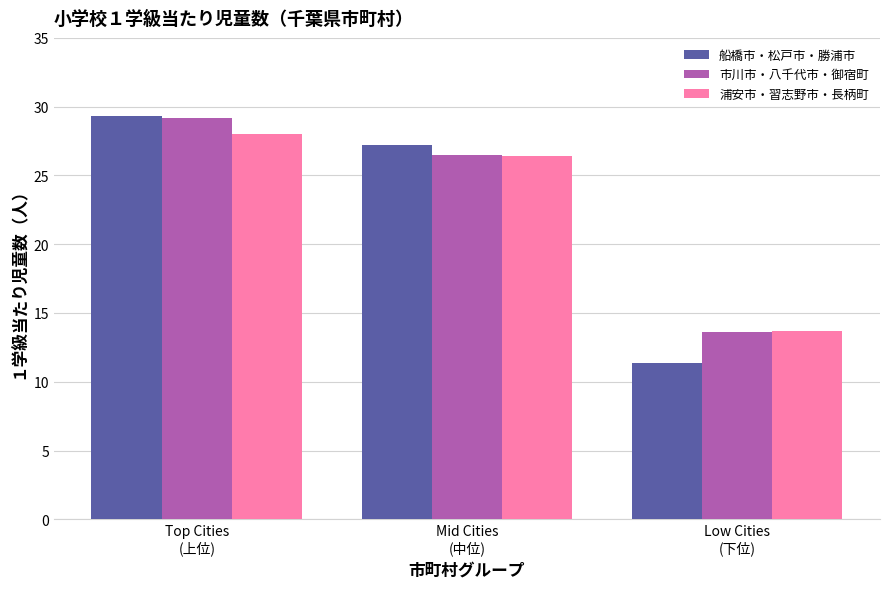

What value does the 市川市・八千代市・御宿町 series have at Low Cities
(下位)?

13.6